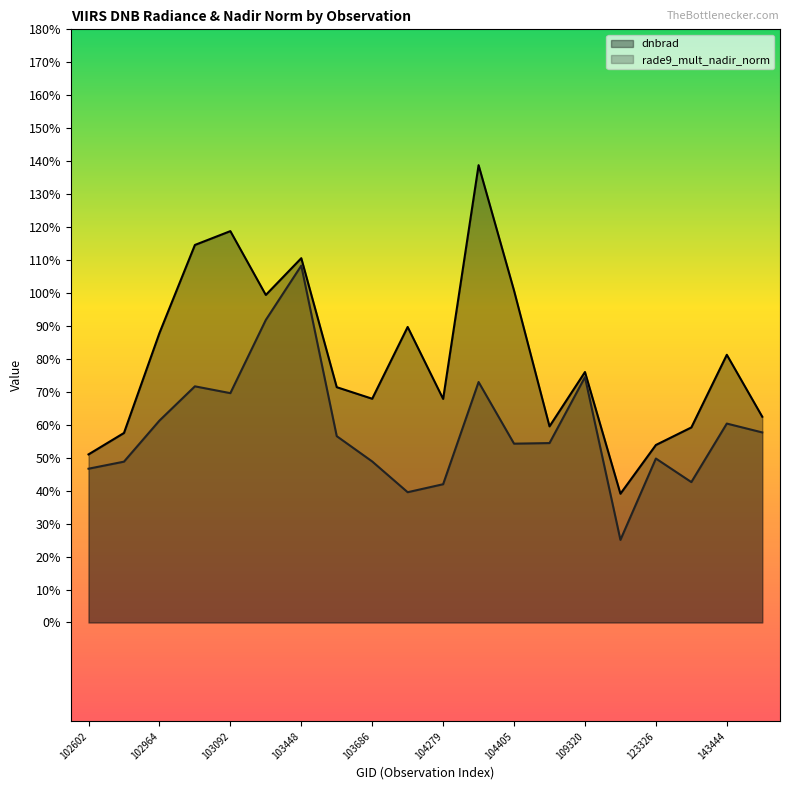

What are all the series names shown in the legend?

dnbrad, rade9_mult_nadir_norm